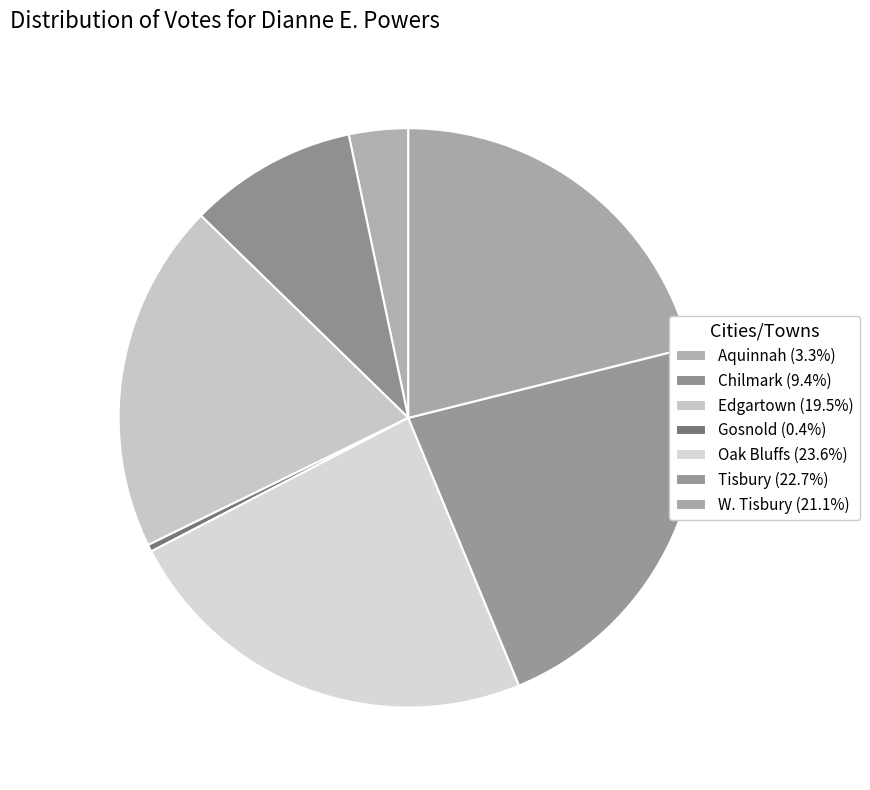

To the nearest percent, what is the difference between the Tisbury and Edgartown slice percentages?

3%